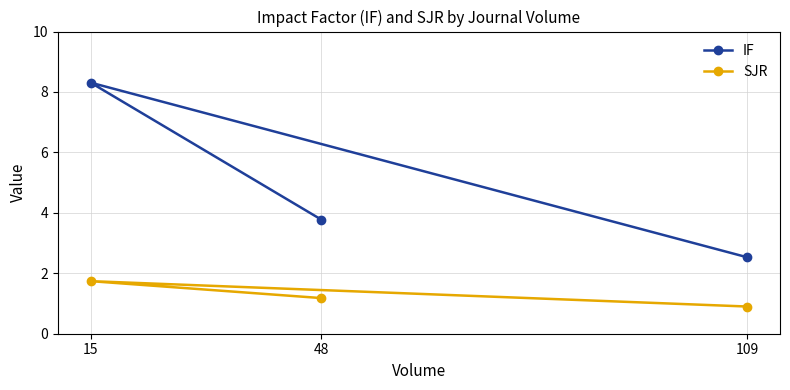

What is the difference between the maximum and minimum values in the IF series?

5.8